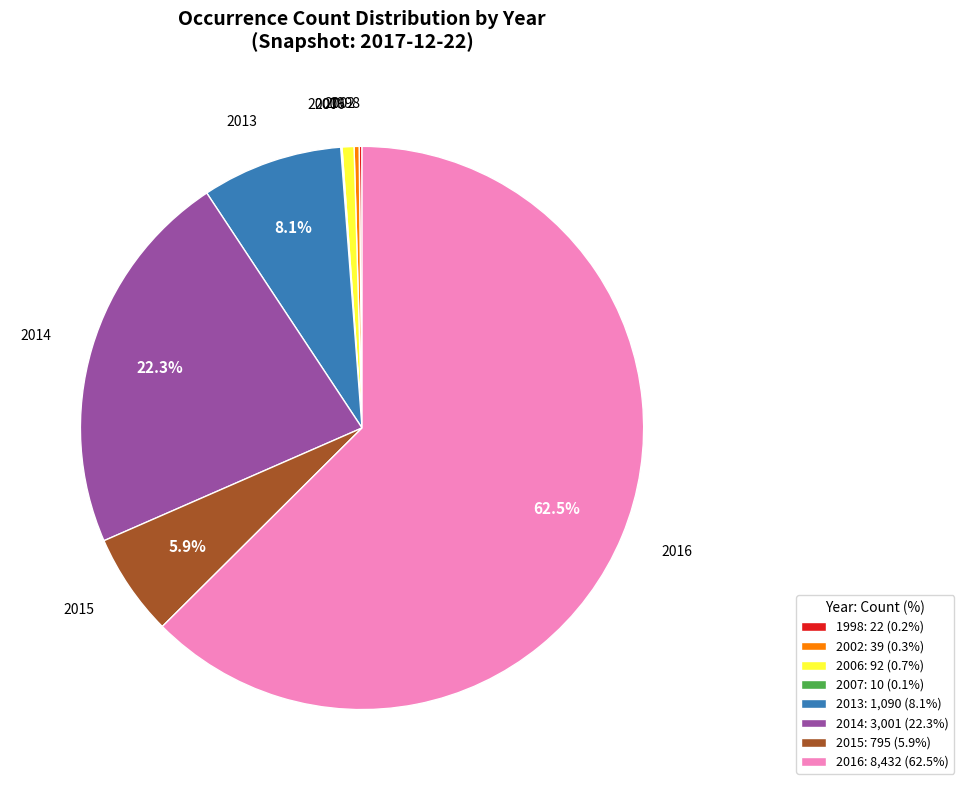

What percentage is NOT represented by 2015?

94.1%